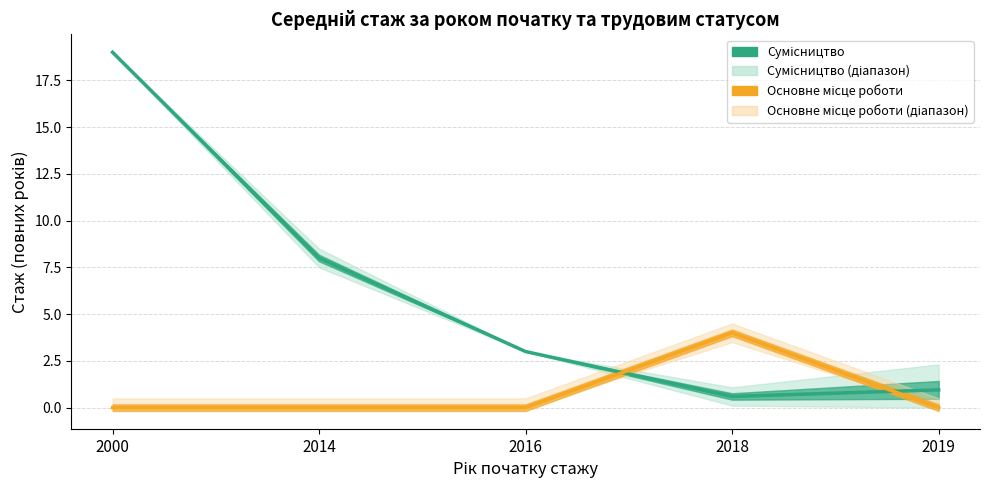

How many lines are shown in the chart?

2